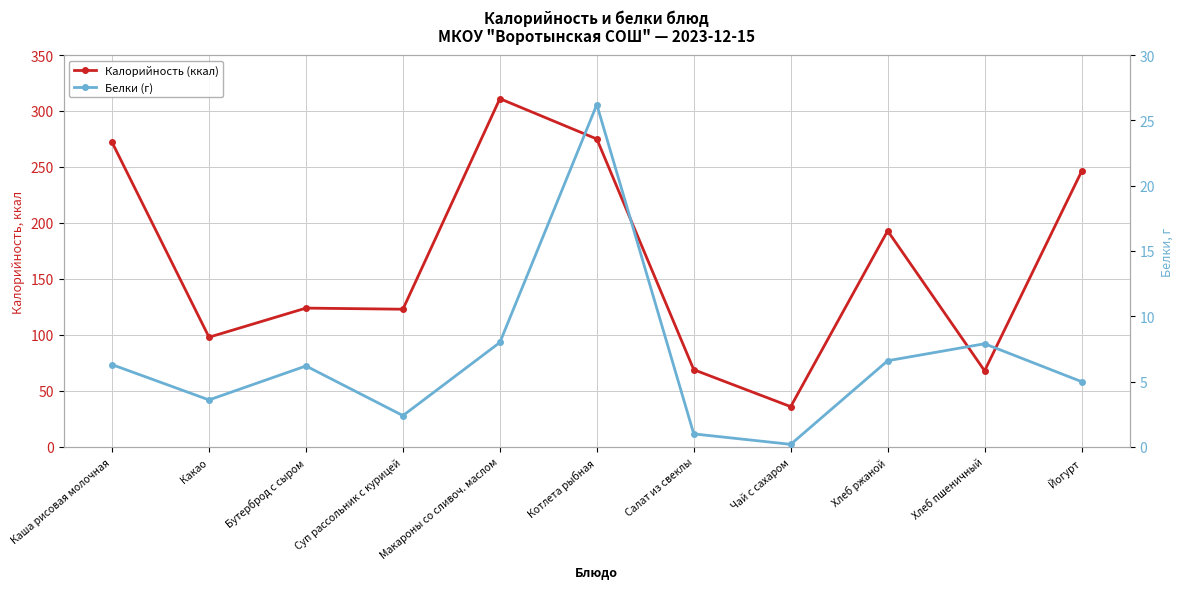

At which label does Белки (г) reach its peak?

Котлета рыбная